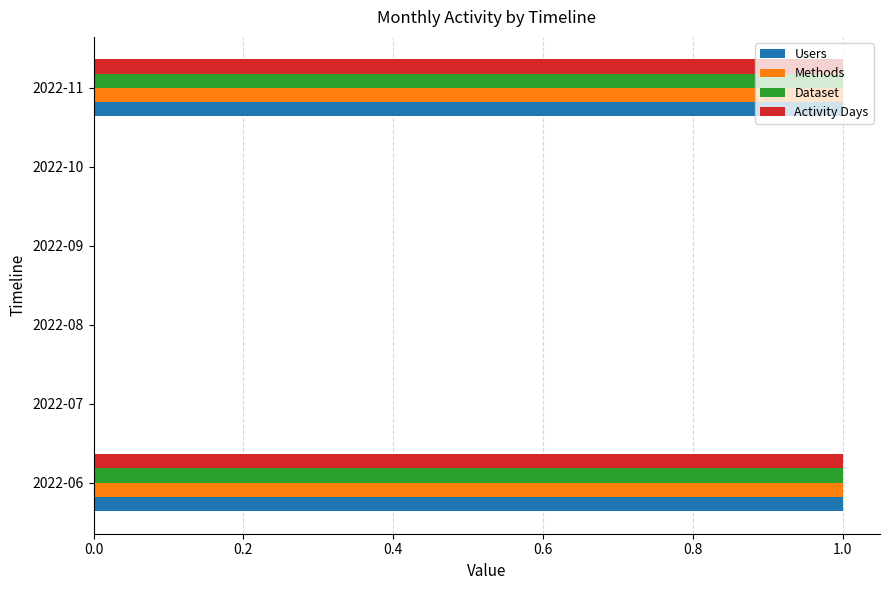

Is the value of Activity Days at 2022-10 greater than the value of Methods at 2022-06?

No